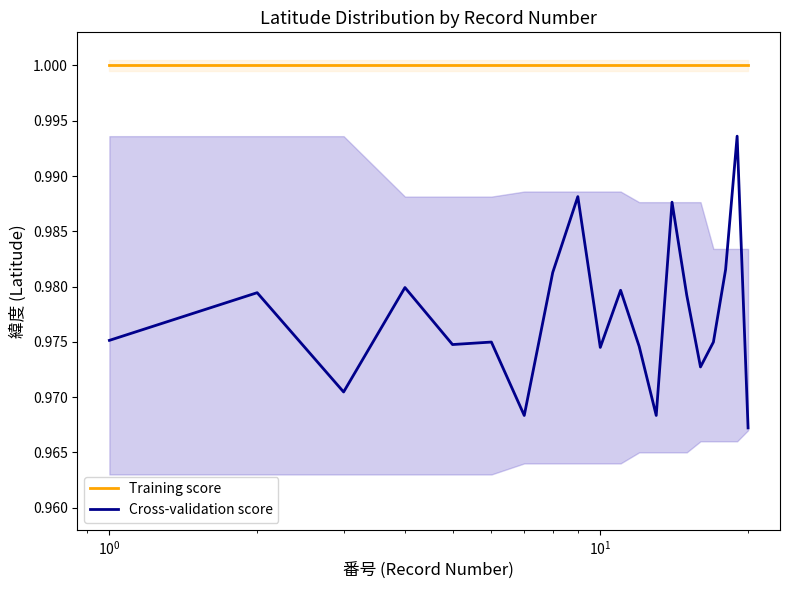

List the series in order of their overall mean, lowest first.

Cross-validation score, Training score